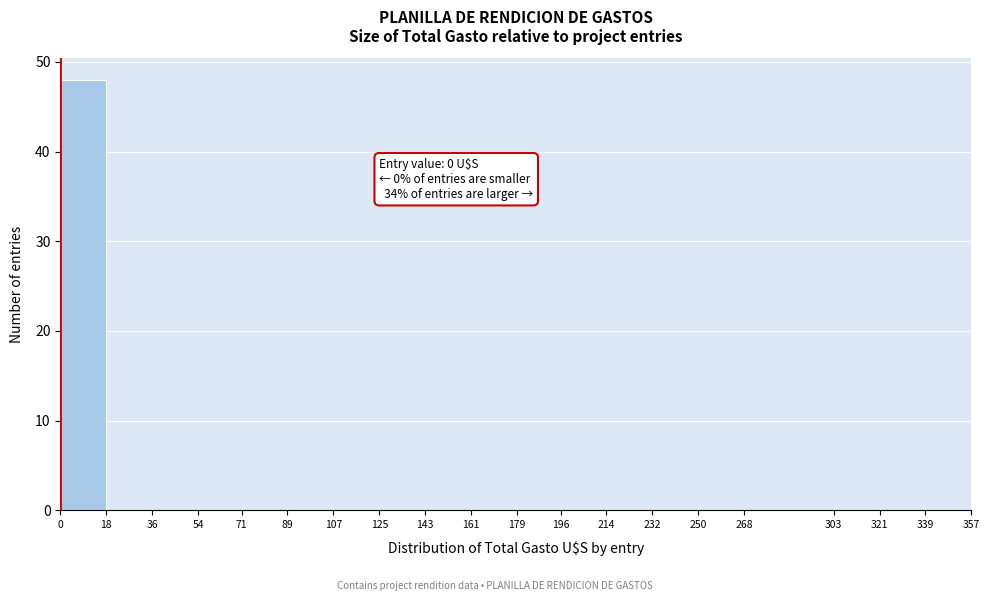

Over which range of the x-axis is the bar tallest?

0 to 18